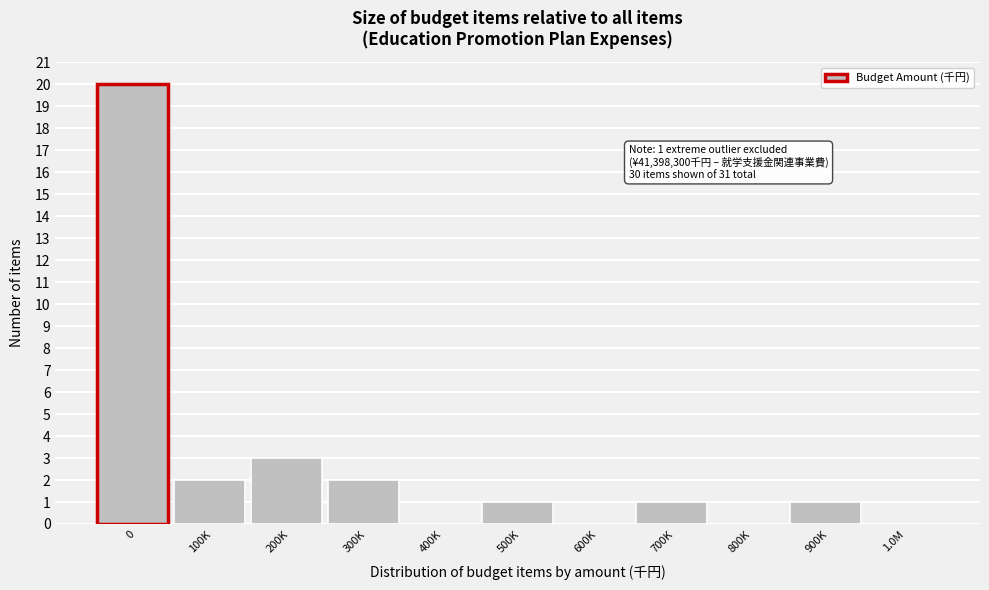

Reading right to left, what are all the values shown in this chart?

1.0M=0	900K=1	800K=0	700K=1	600K=0	500K=1	400K=0	300K=2	200K=3	100K=2	0=20